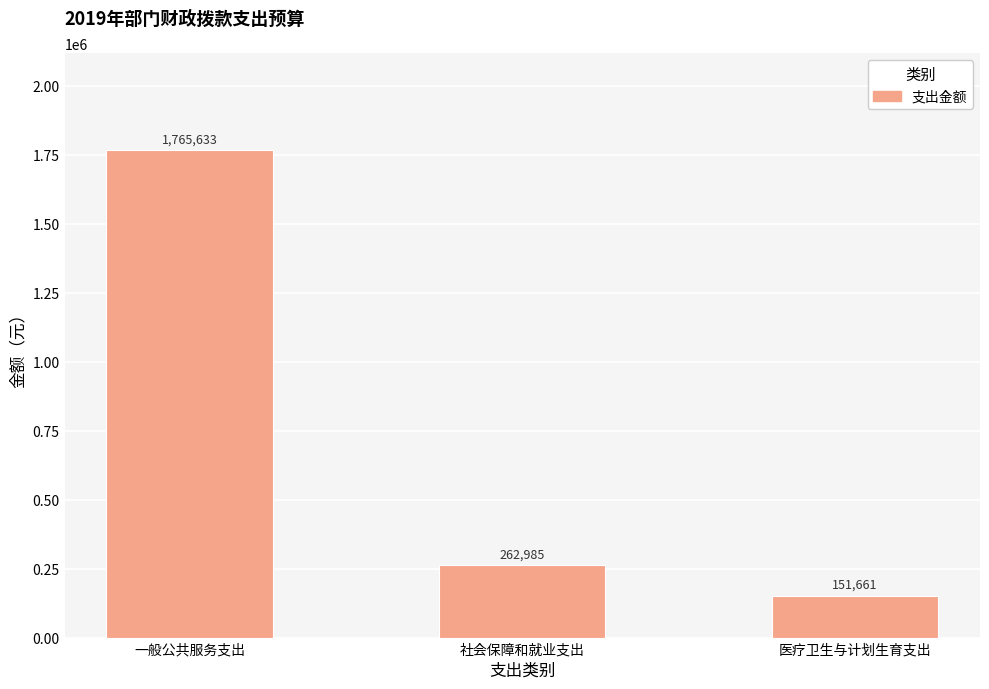

At which category does the chart reach its minimum across all series?

医疗卫生与计划生育支出